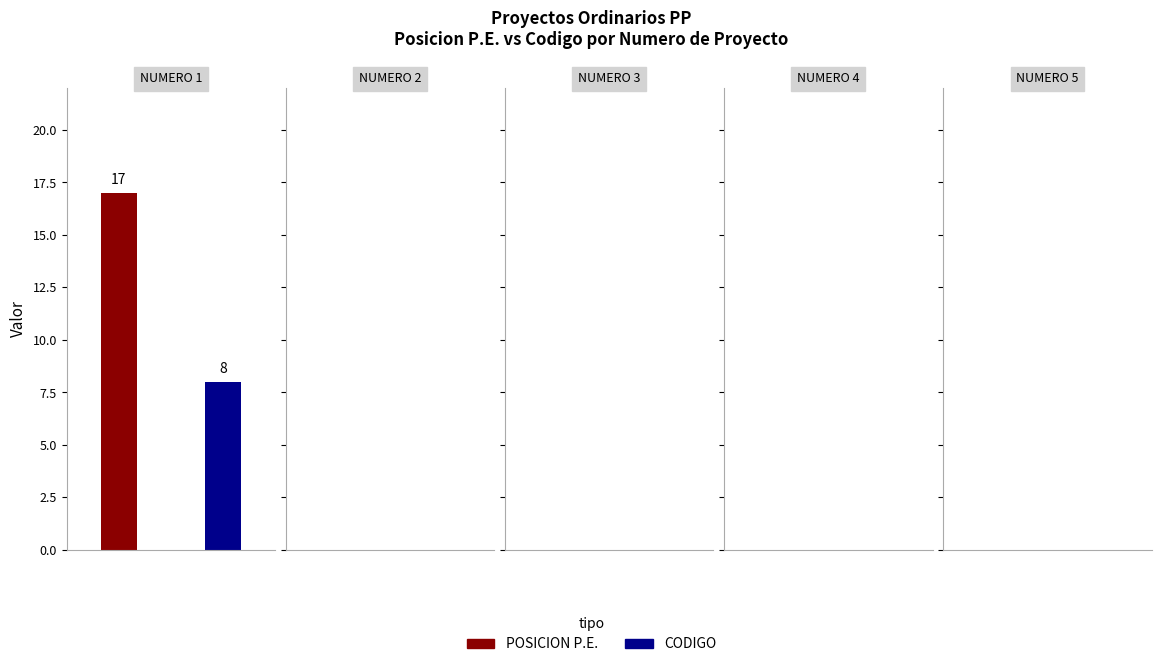

Are the bars horizontal?

No